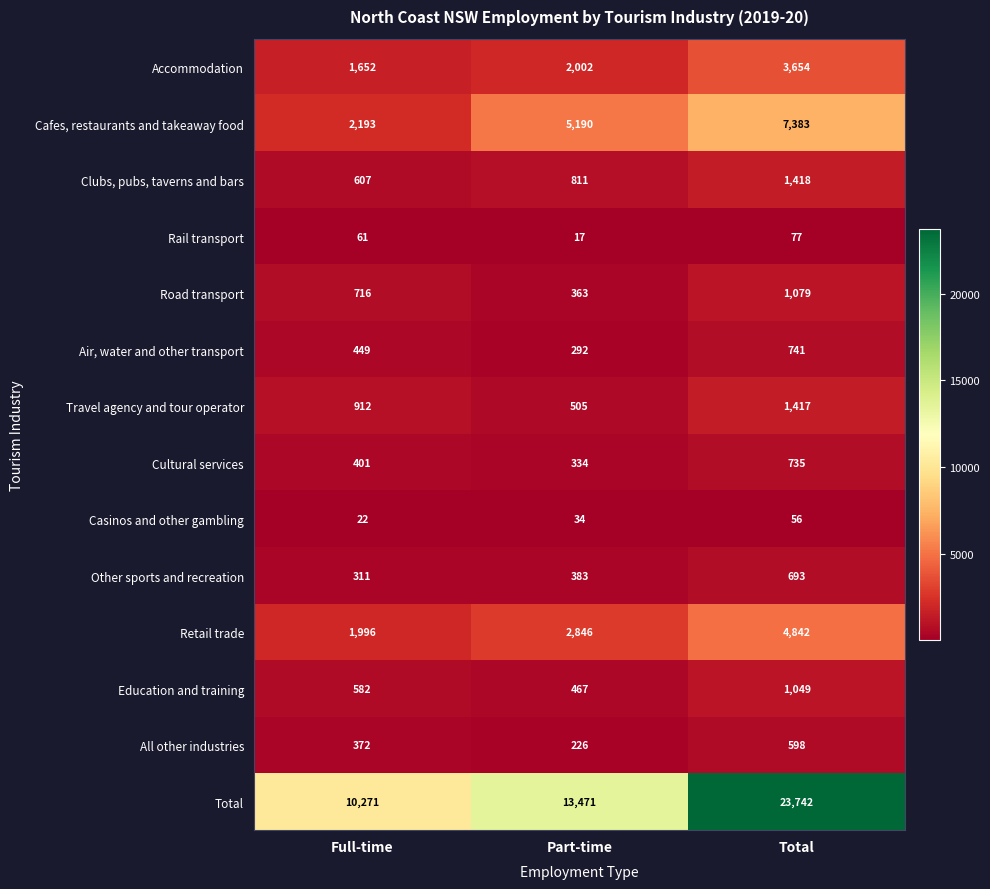

At which label does Travel agency and tour operator reach its peak?

Total